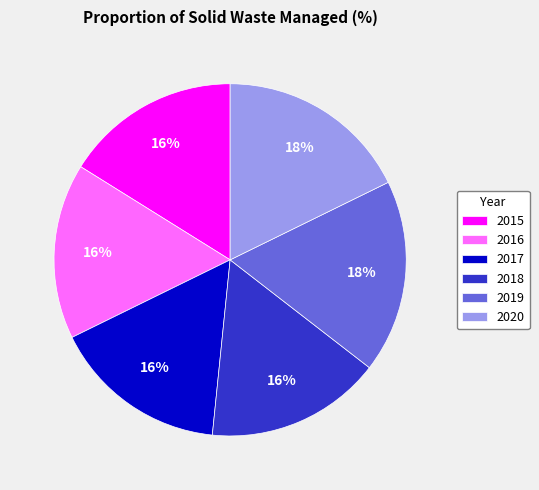

Does any single category account for the majority?

No